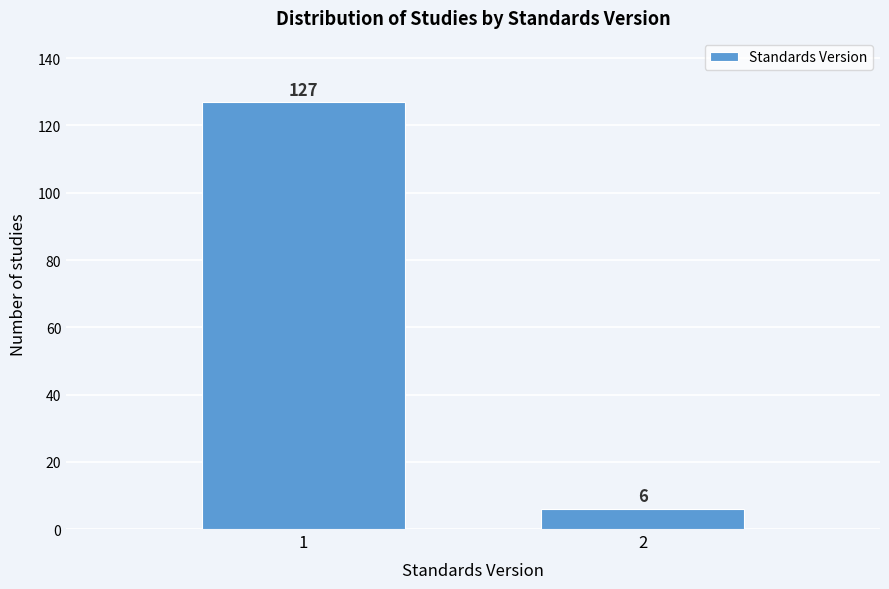

Reading right to left, what are all the values shown in this chart?

2=6	1=127